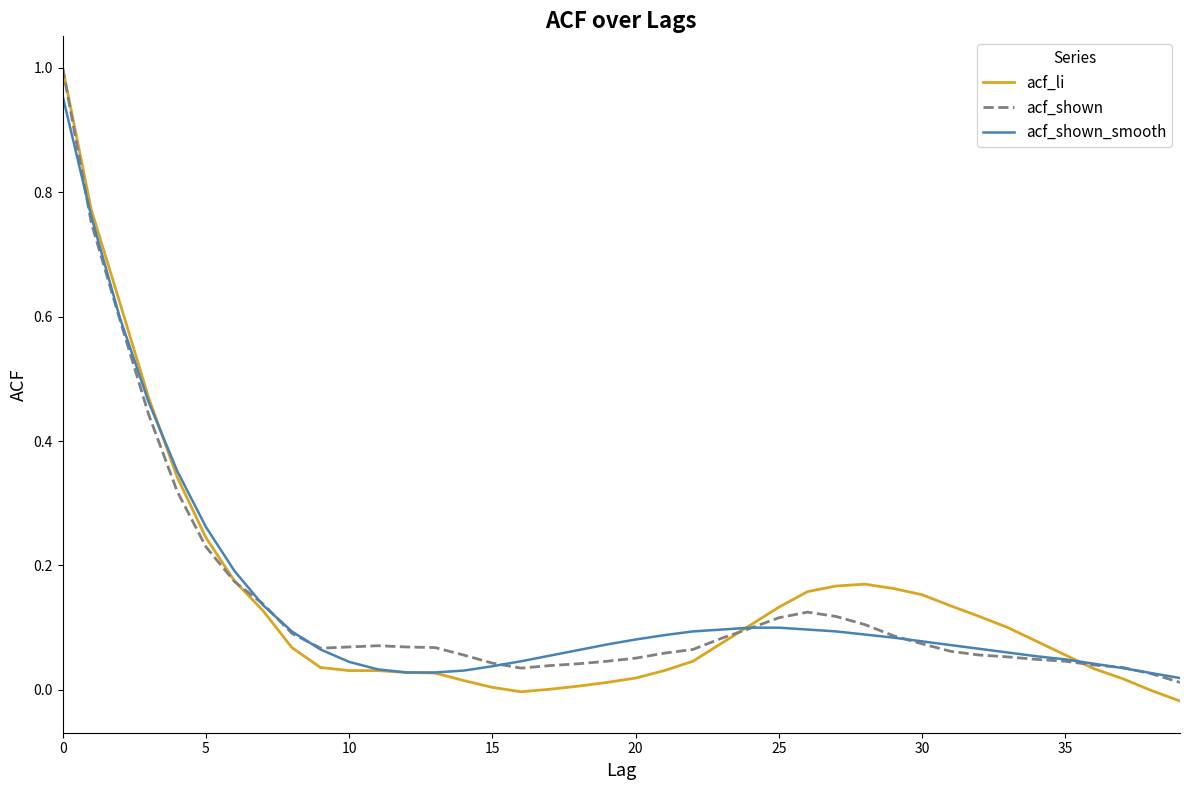

Which series has the largest range (max minus min)?

acf_li